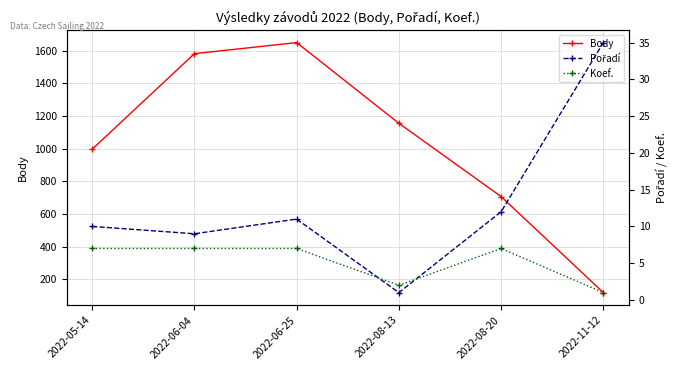

Reading right to left, list all the values displayed in this chart.

Body: 2022-11-12=119	2022-08-20=707	2022-08-13=1156	2022-06-25=1650	2022-06-04=1582	2022-05-14=997
Pořadí: 2022-11-12=35	2022-08-20=12	2022-08-13=1	2022-06-25=11	2022-06-04=9	2022-05-14=10
Koef.: 2022-11-12=1	2022-08-20=7	2022-08-13=2	2022-06-25=7	2022-06-04=7	2022-05-14=7